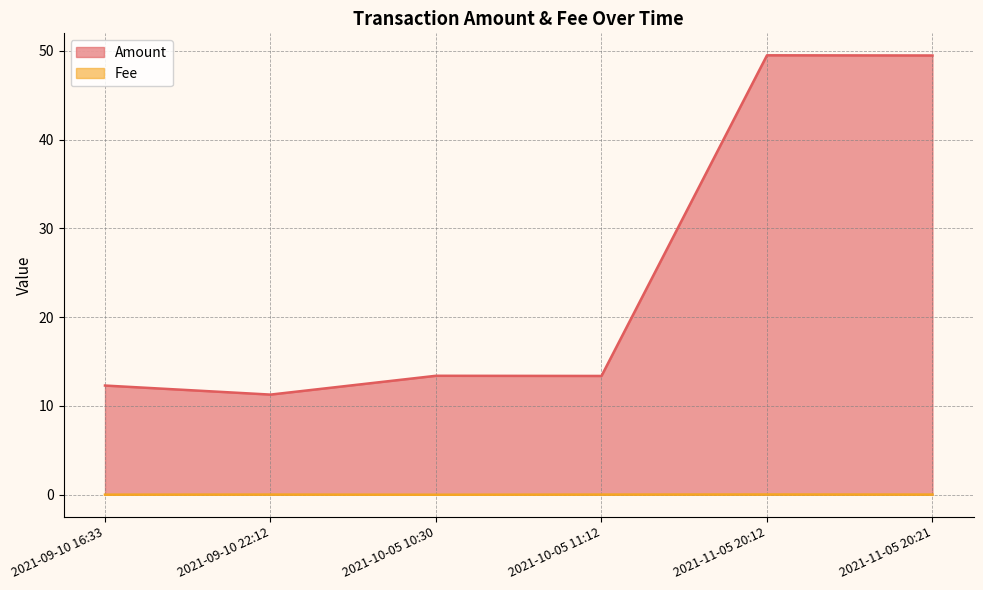

What are all the series names shown in the legend?

Amount, Fee